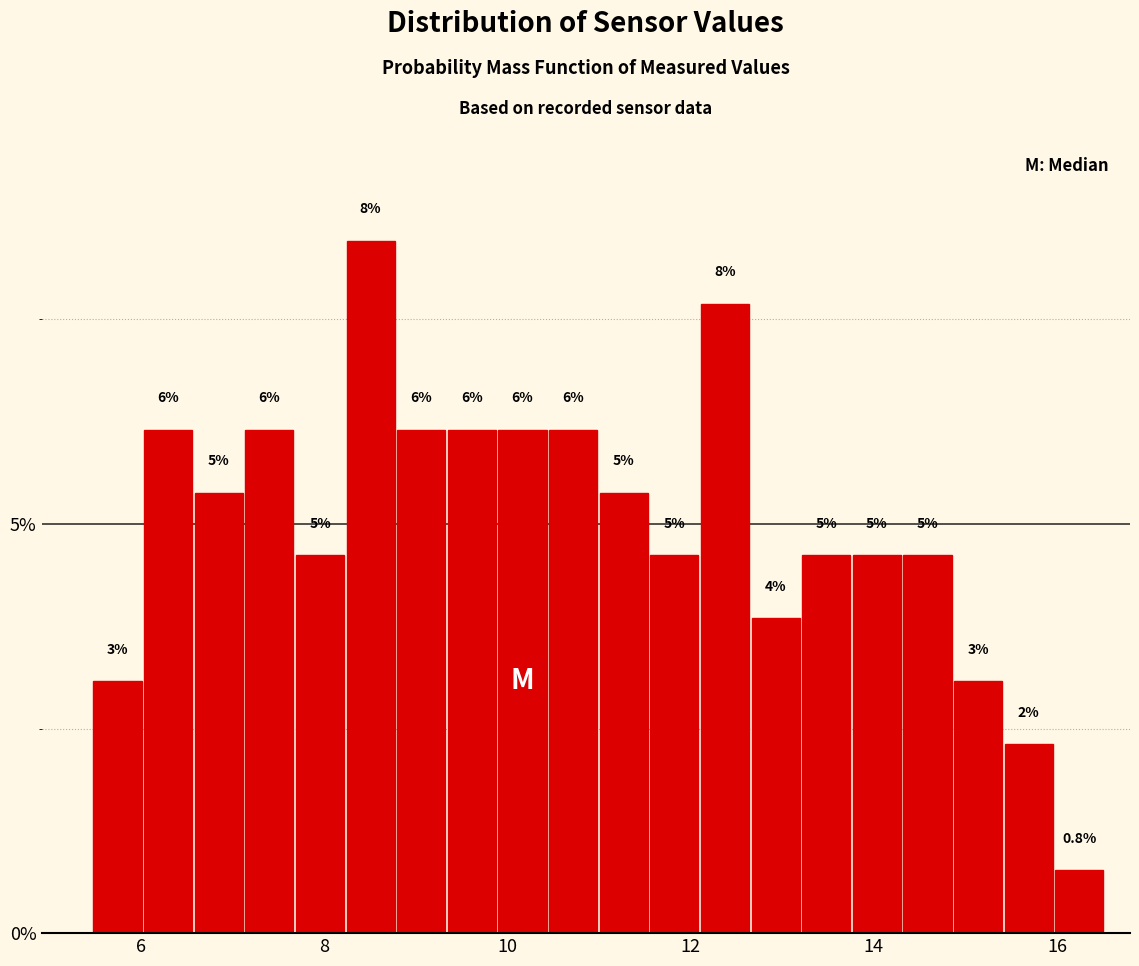

Around what value on the x-axis is the tallest bar? Give the approximate position of its centre, as read against the axis.

8.6